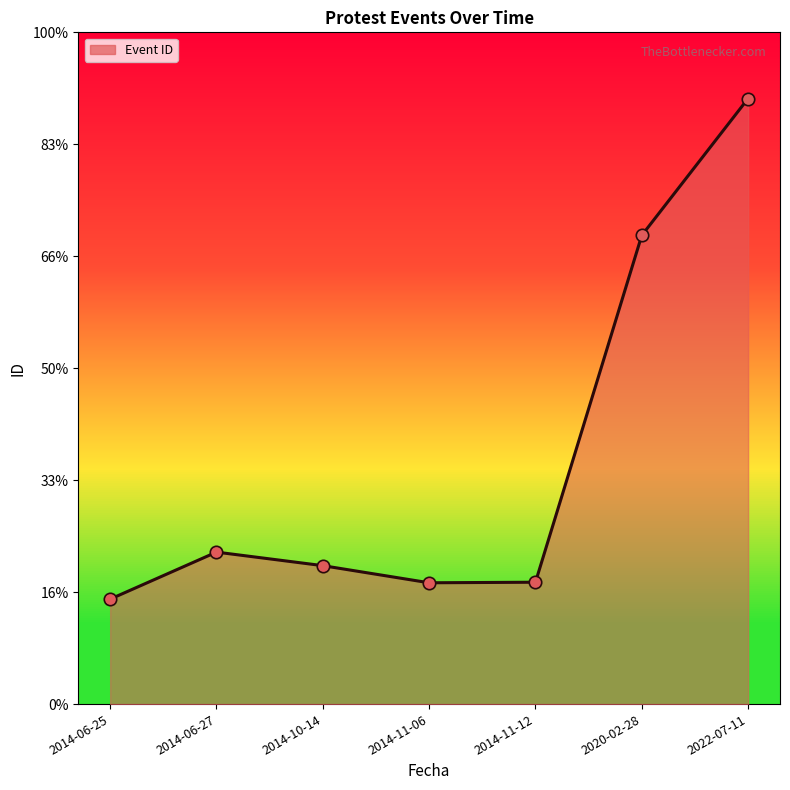

Which has a higher value, 2020-02-28 or 2022-07-11?

2022-07-11